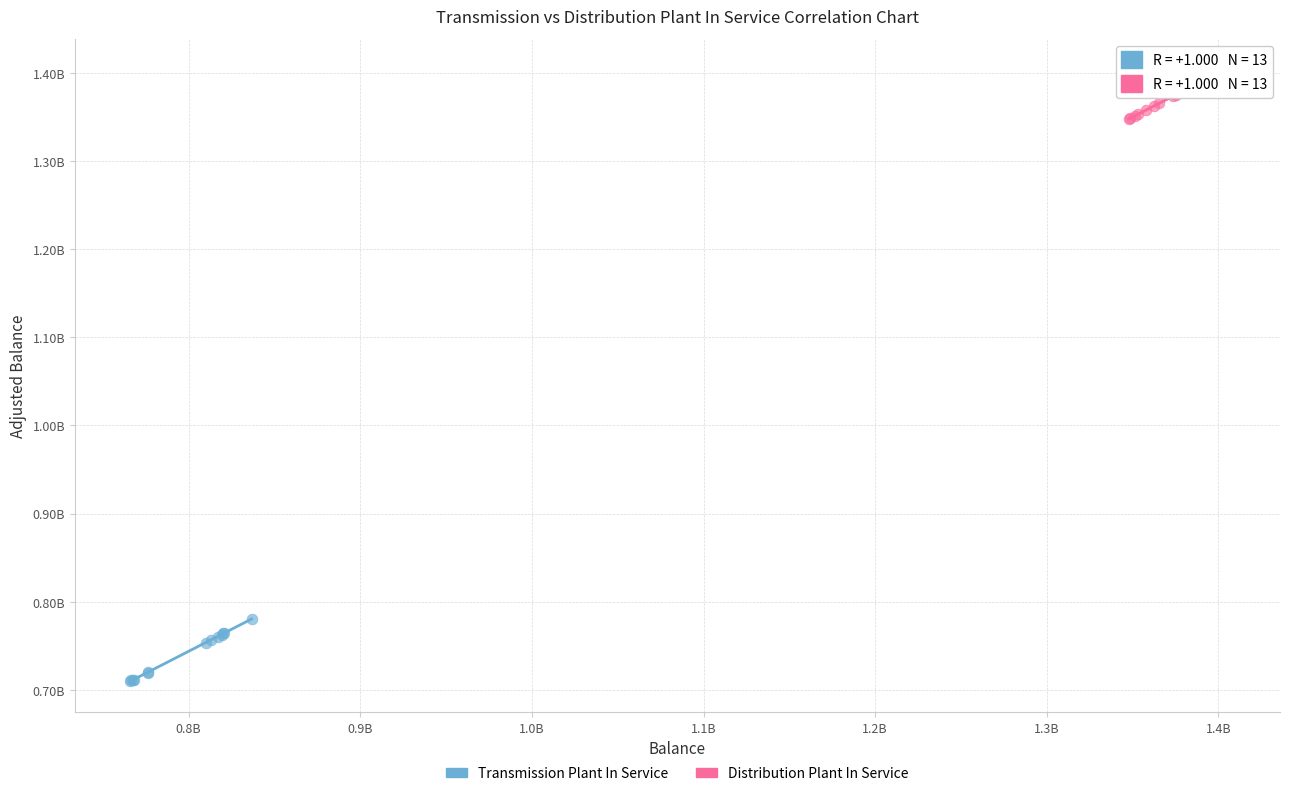

Which series contains the highest Y value?

Distribution Plant In Service